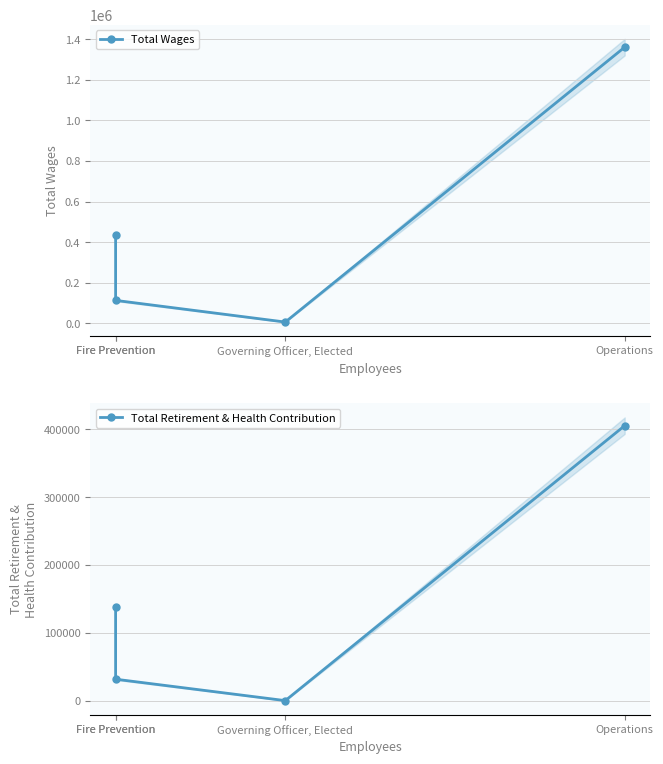

Which series has the largest range (max minus min)?

Total Wages